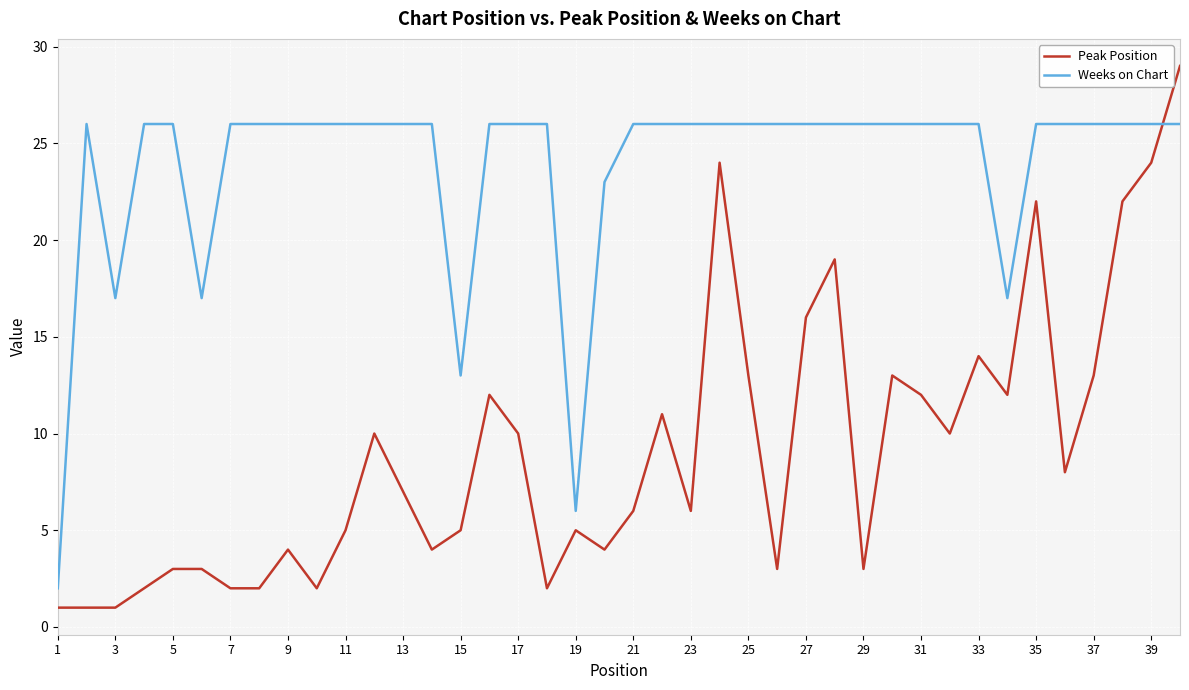

Does the chart have visible grid lines?

Yes